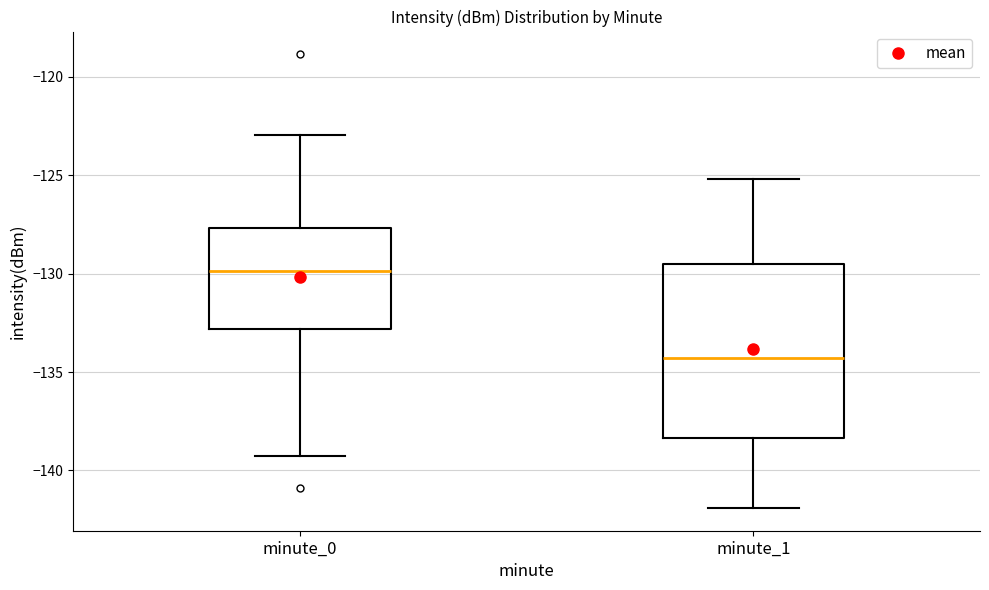

Which box has the lowest median line?

minute_1